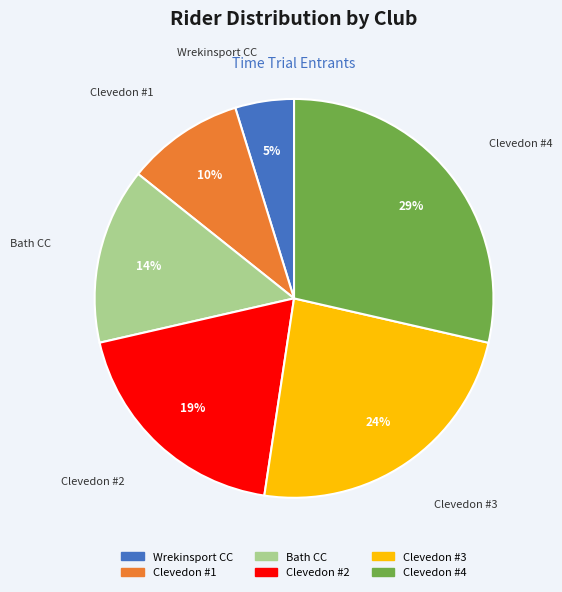

Is there any slice that represents more than half of the pie?

No